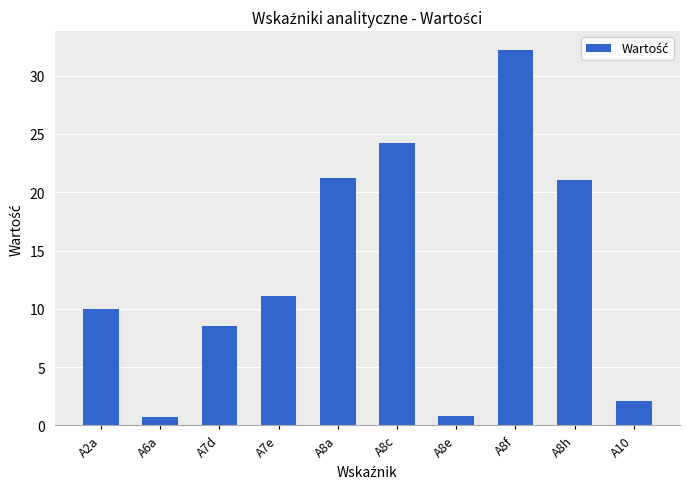

Approximately how many times larger is the value at A8a compared to A7e?

1.9